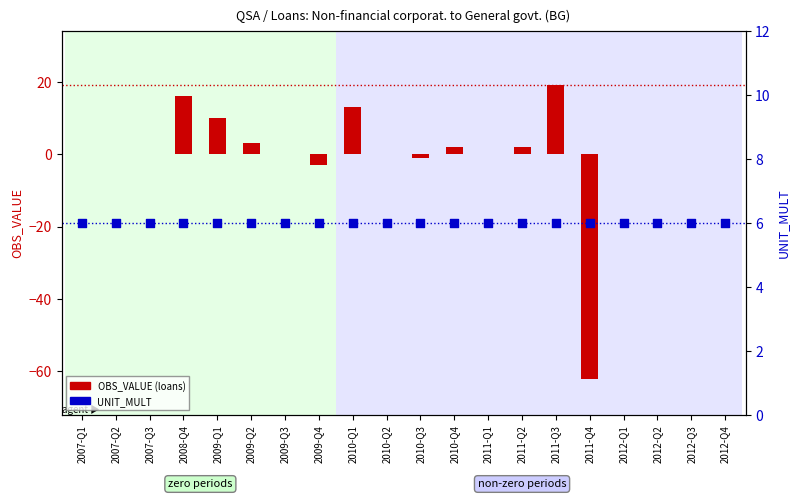

Is the value of OBS_VALUE at 2010-Q3 greater than the value of UNIT_MULT at 2012-Q4?

No